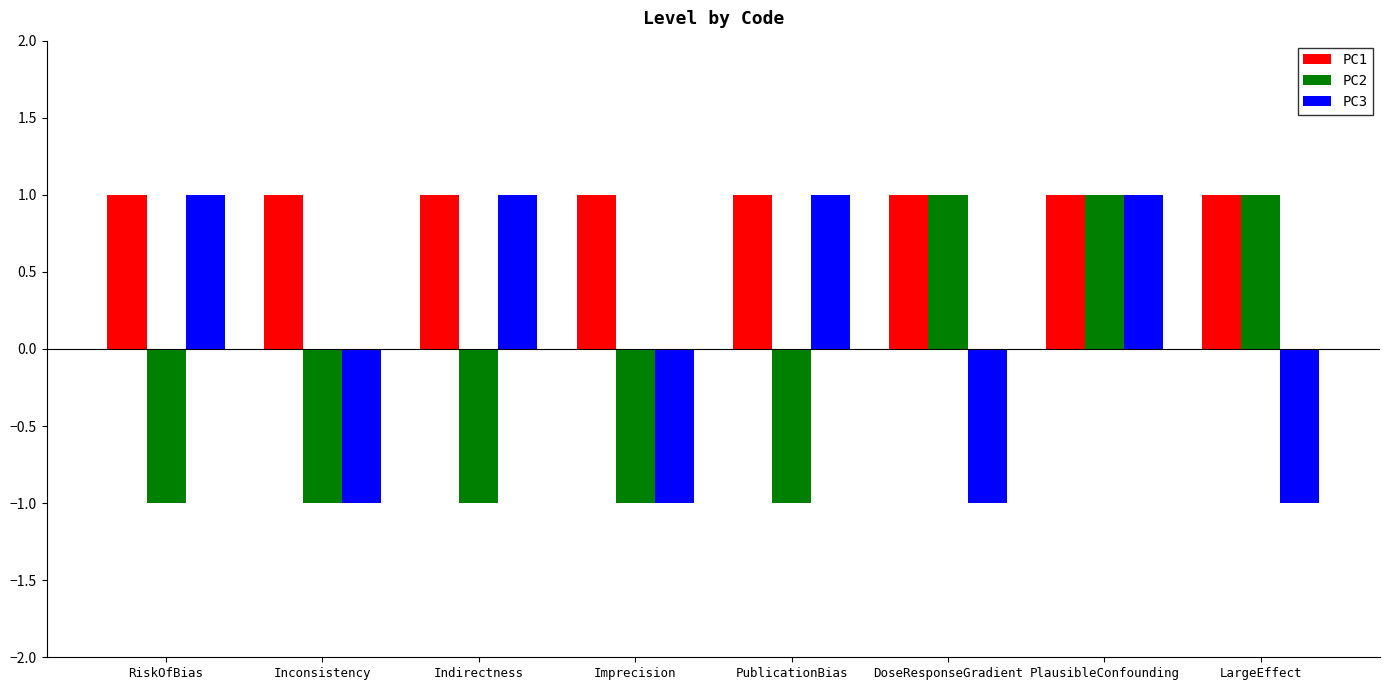

Which series has the largest total across all categories?

PC1